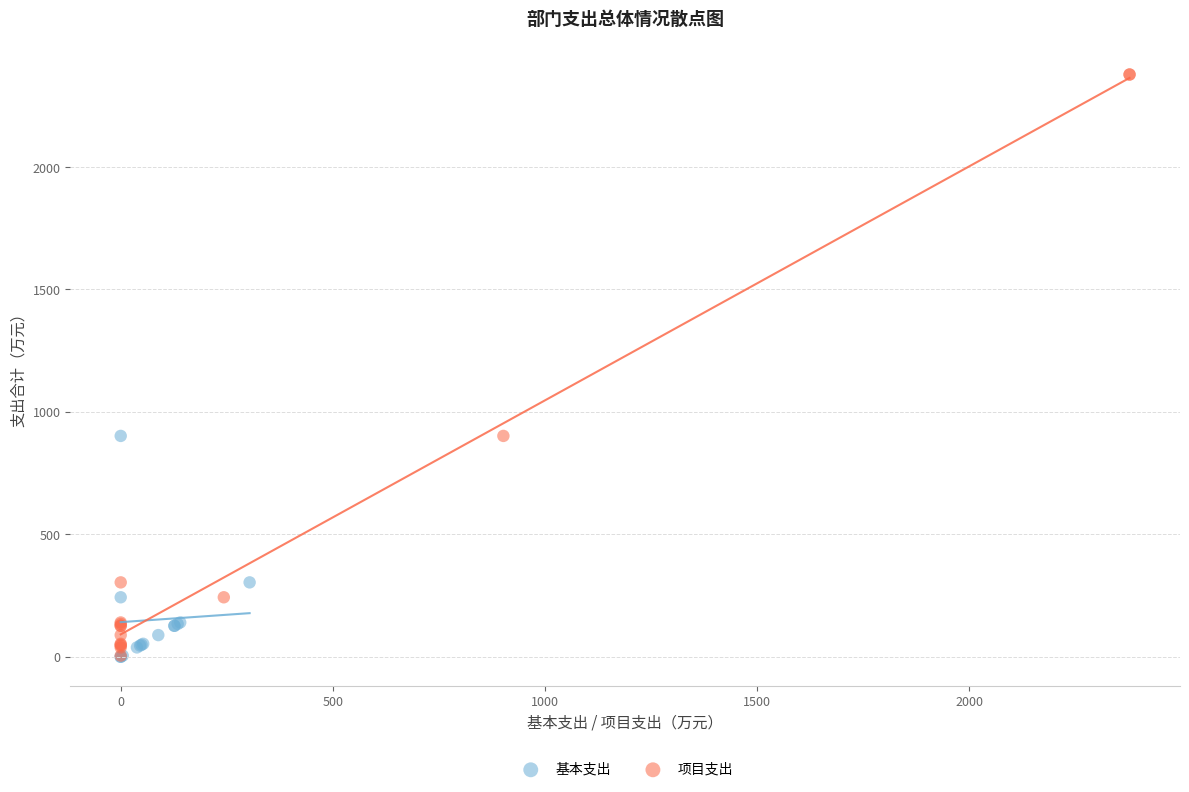

Which series has the widest spread of Y values?

项目支出